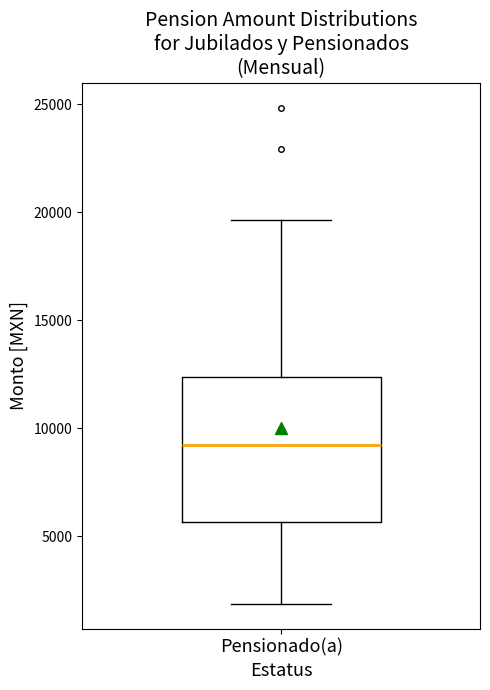

Read this box plot against the y-axis: the position of the median line, the range covered by the box, and the ends of both whiskers. The values are not printed on the chart, so give them approximately, as read against the axis.

median 9000, box 5500 to 12500, whiskers 2000 to 19500